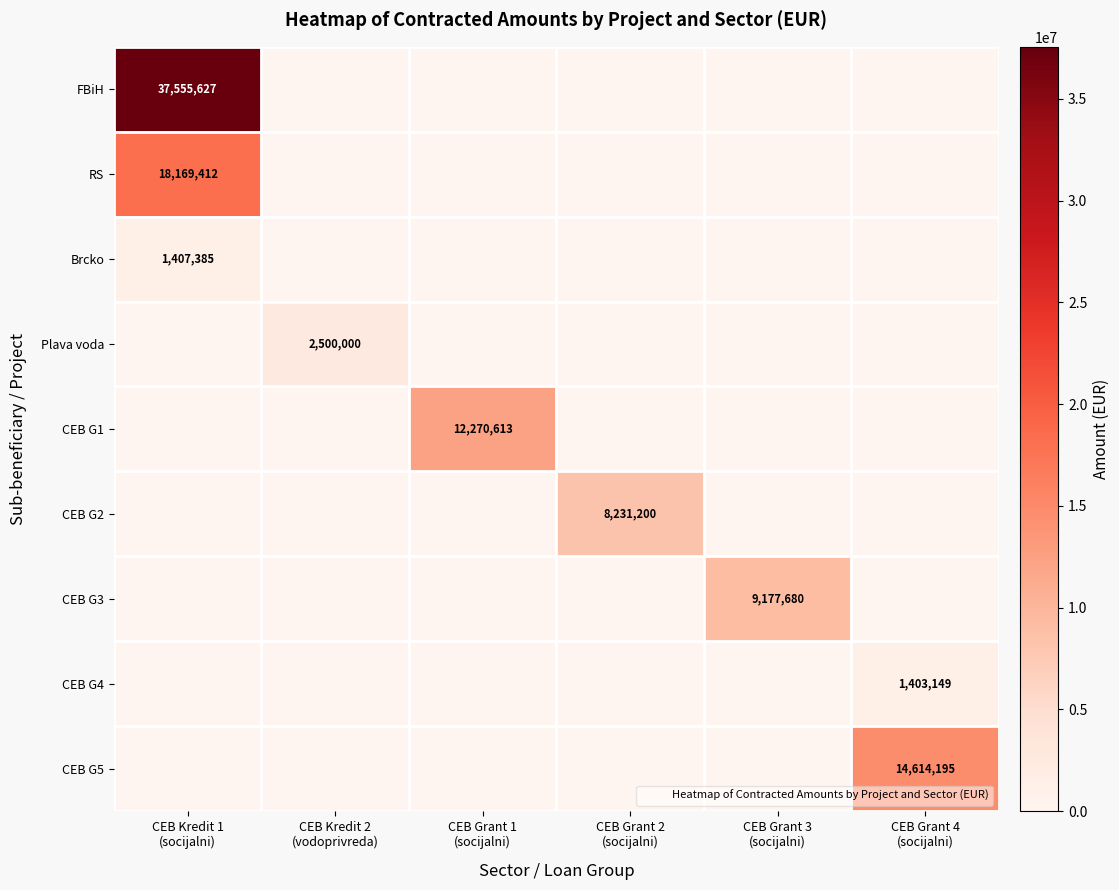

The Plava voda series shows 0 at CEB Grant 1 (socijalni). True or false?

True